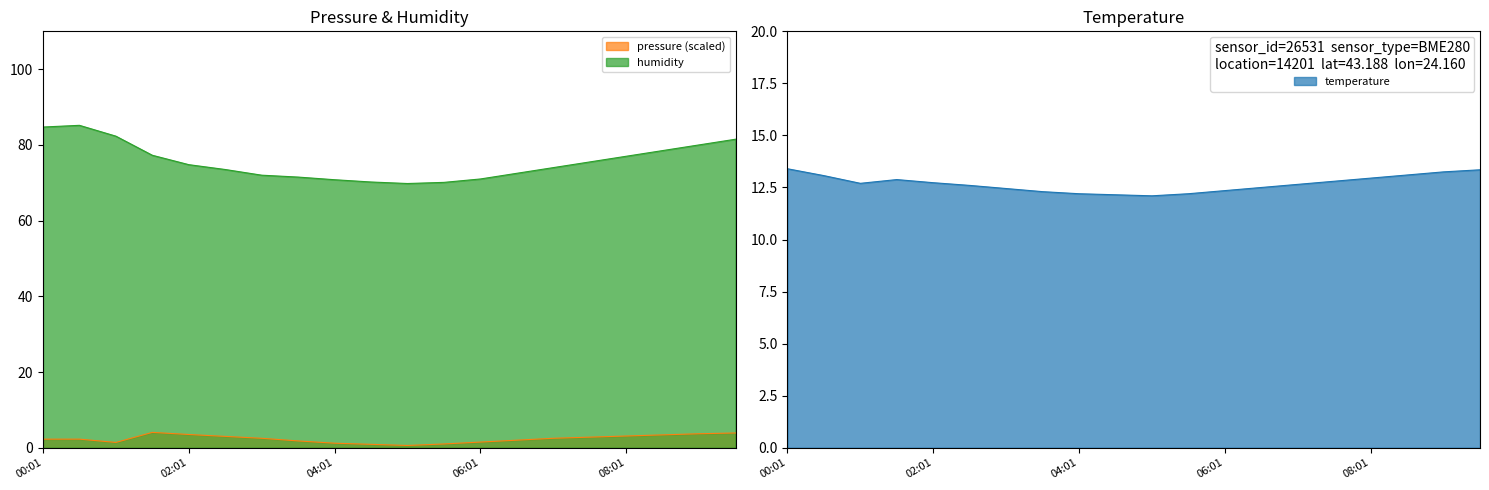

What is the spread (max minus min) of values at 03:01?

69.5